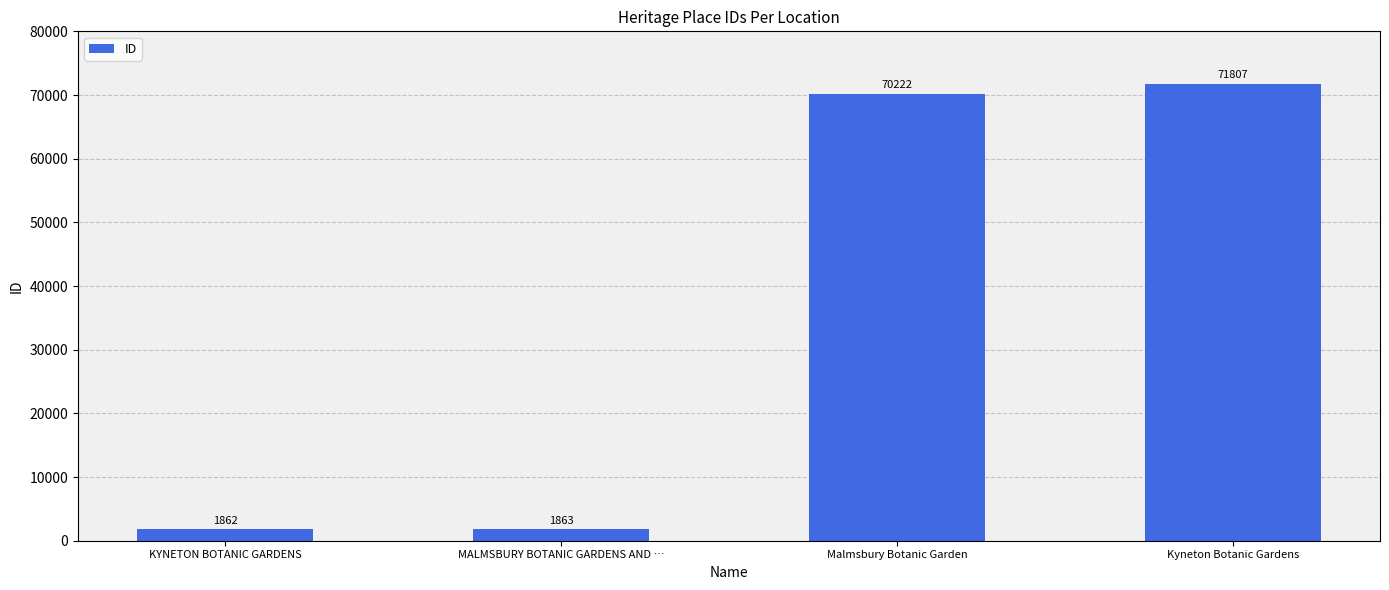

Where is the data nearest to the value 36834?

Malmsbury Botanic Garden